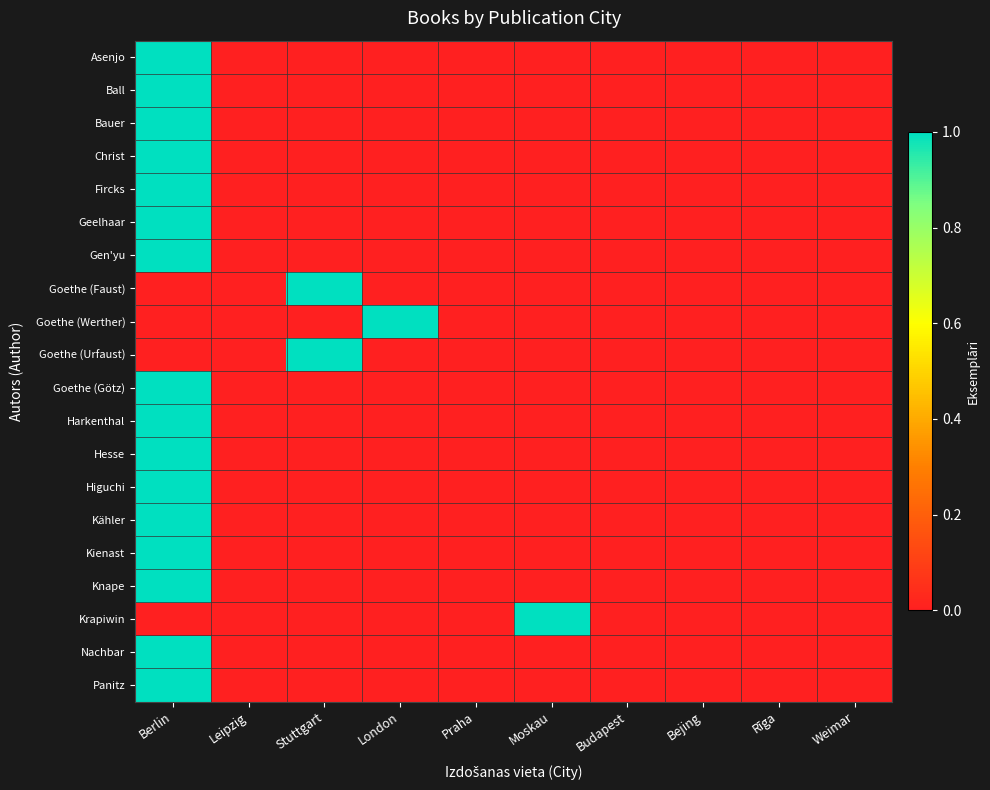

What is the greatest value displayed?

1